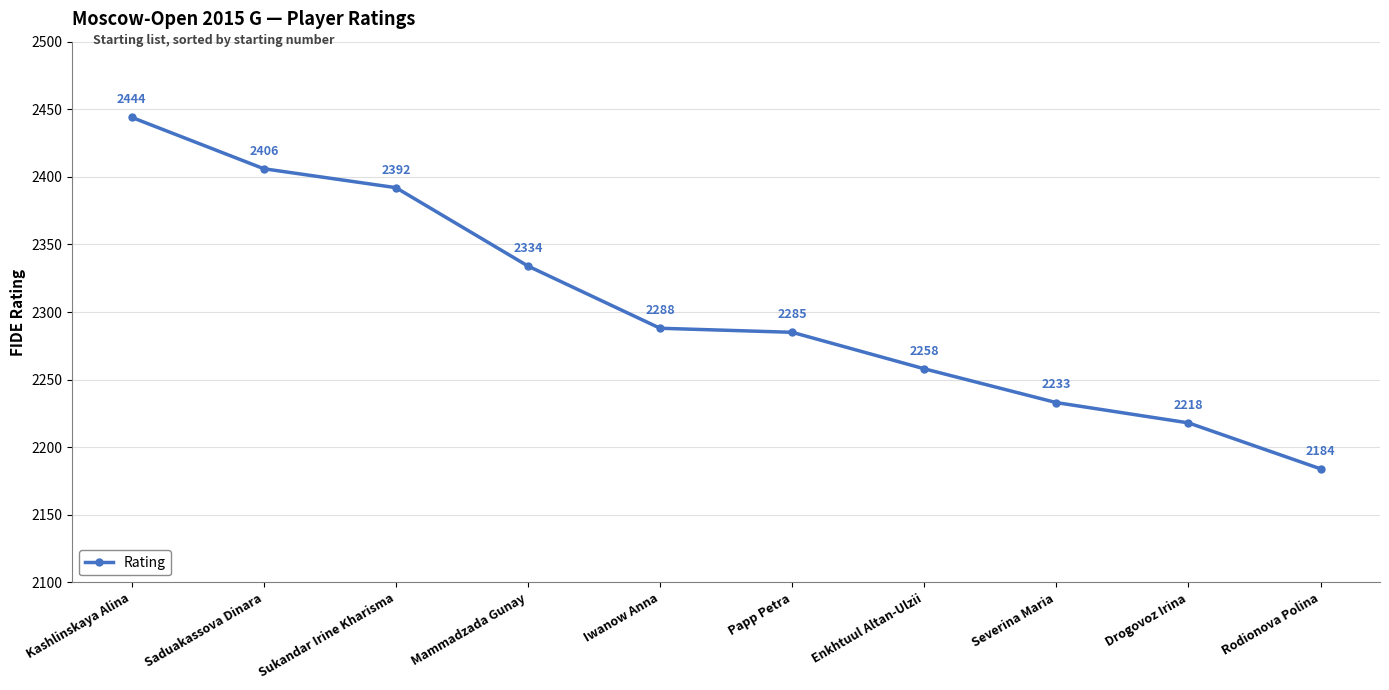

At which category does the chart reach its peak across all series?

Kashlinskaya Alina